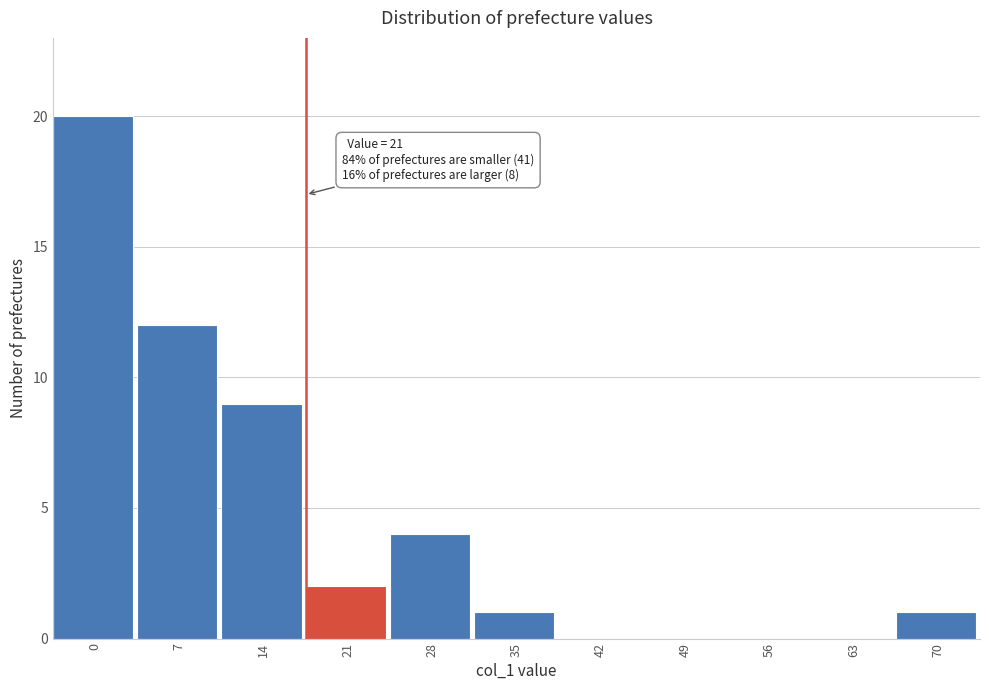

Reading left to right, list all the values displayed in this chart.

0=20	7=12	14=9	21=2	28=4	35=1	42=0	49=0	56=0	63=0	70=1